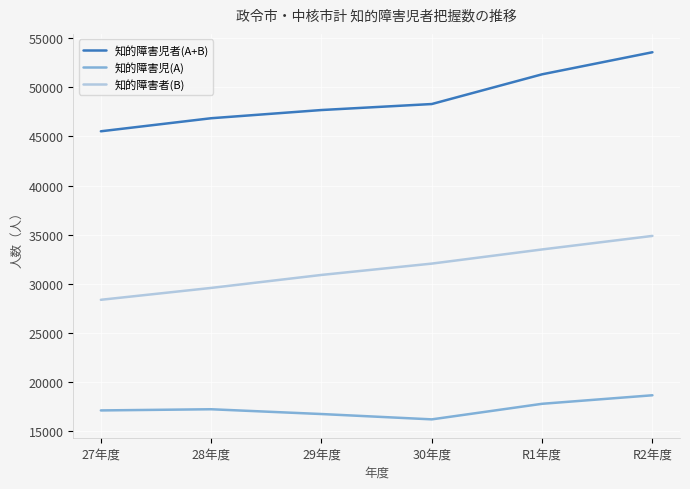

Rank the series by their average value, from highest to lowest.

知的障害児者(A+B), 知的障害者(B), 知的障害児(A)